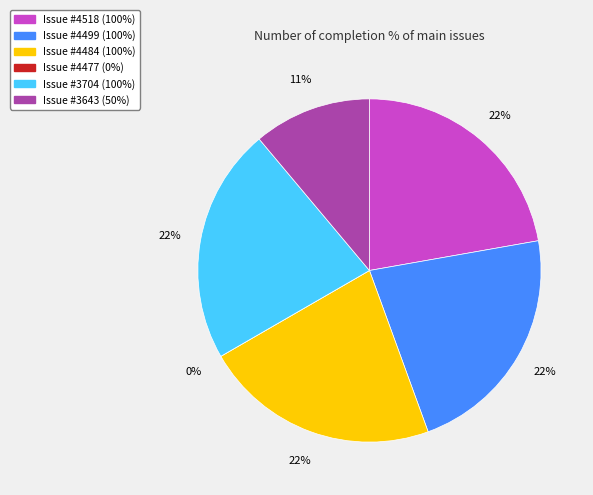

Approximately how many times larger is the value at 3704 compared to 4499?

1.0